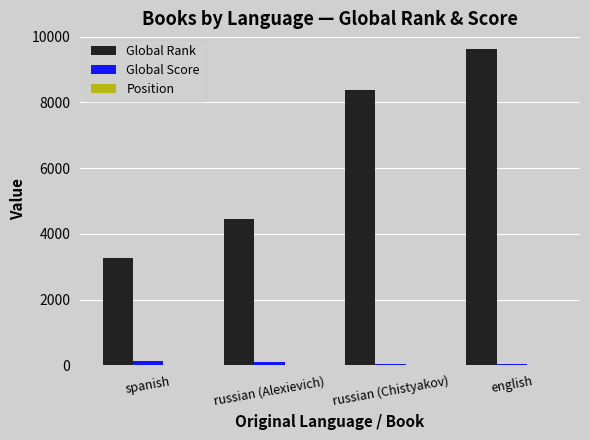

How many categories are shown in the chart?

4